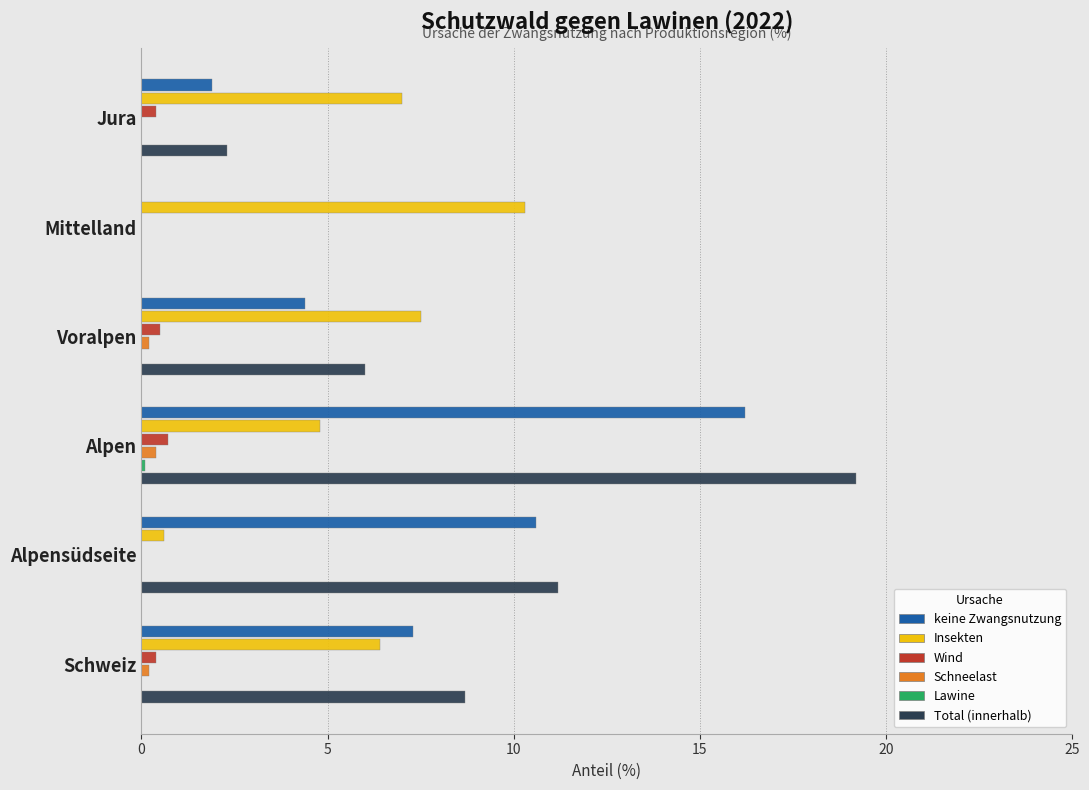

How many distinct data groups are displayed?

6